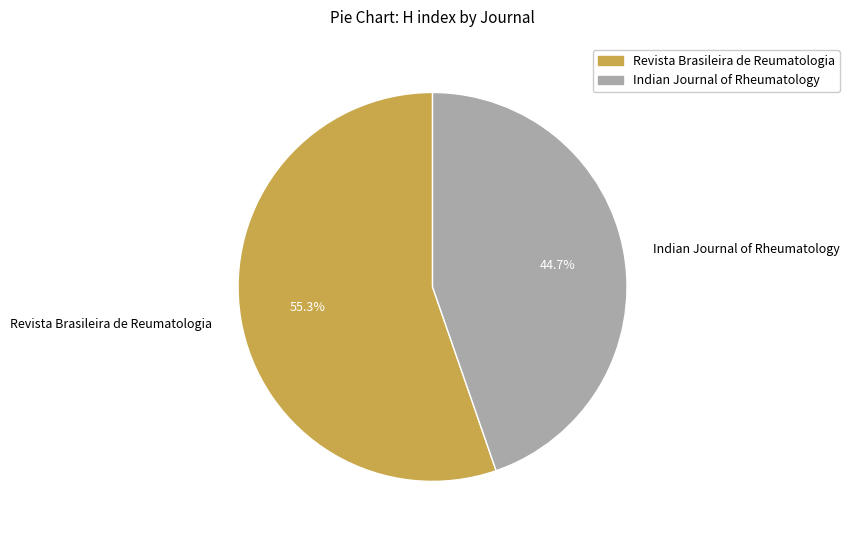

What percentage is the Indian Journal of Rheumatology slice, to the nearest percent?

45%